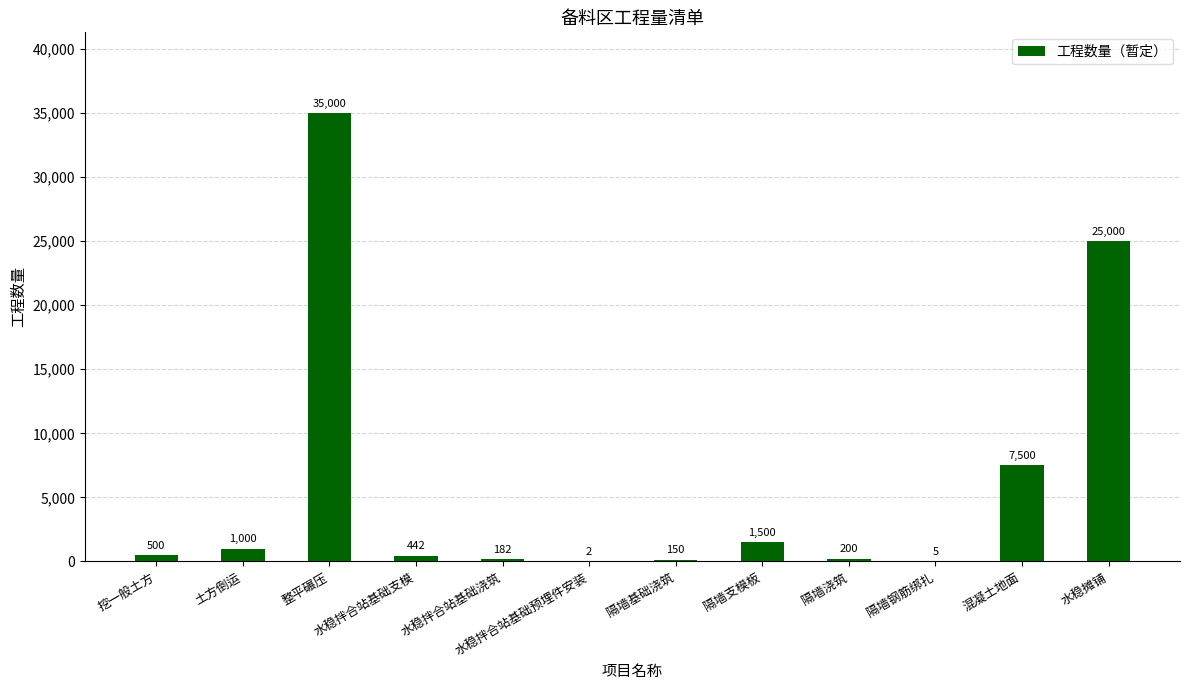

What is the sum of the values at 水稳摊铺 and 混凝土地面?

32500